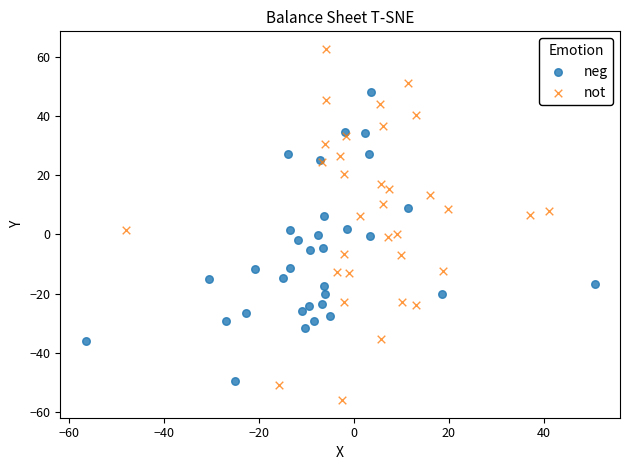

Which series has the largest Y range (max minus min)?

not